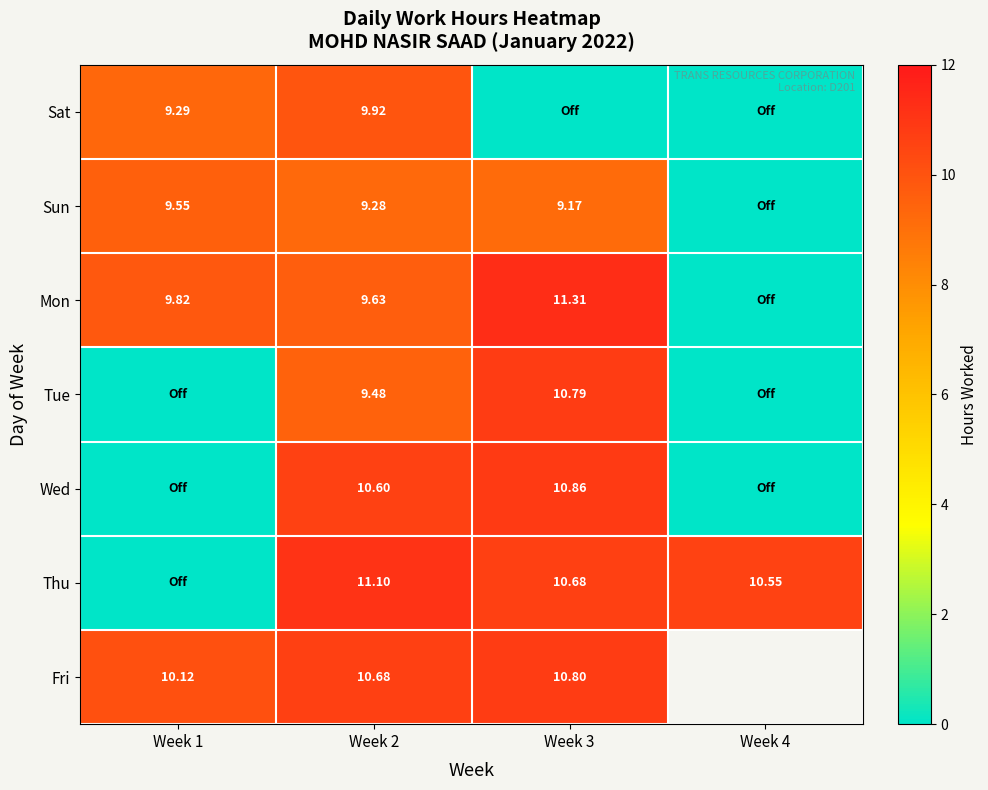

How many data points does each series have?

4